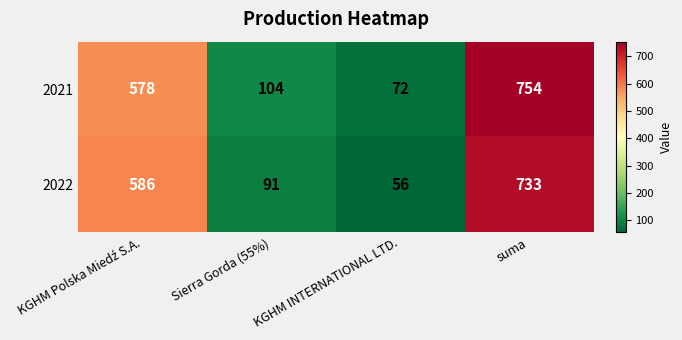

What is the sum of all 2021 values?

1508